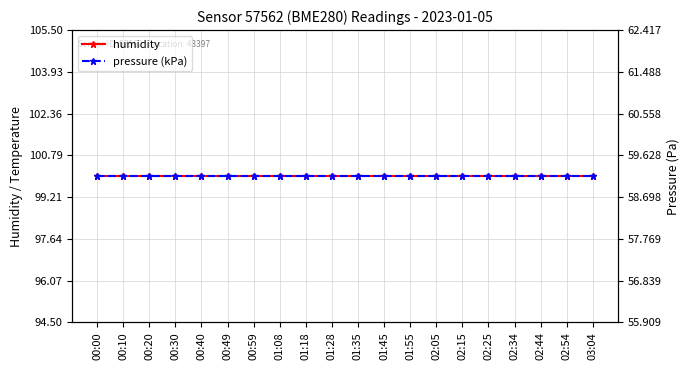

What position from the left is 02:34?

17